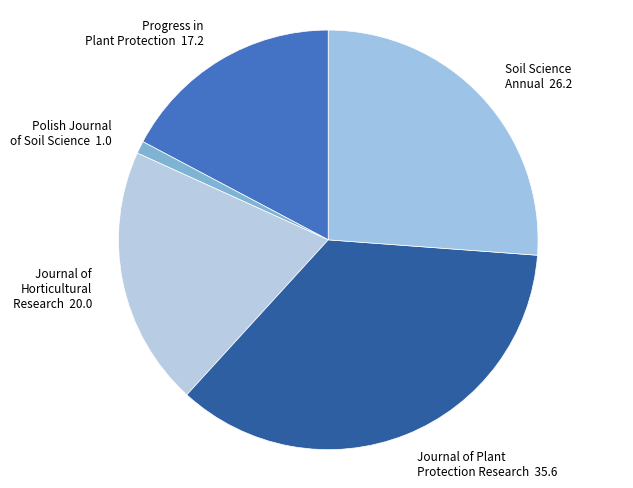

To the nearest percent, what is the average slice percentage?

20%